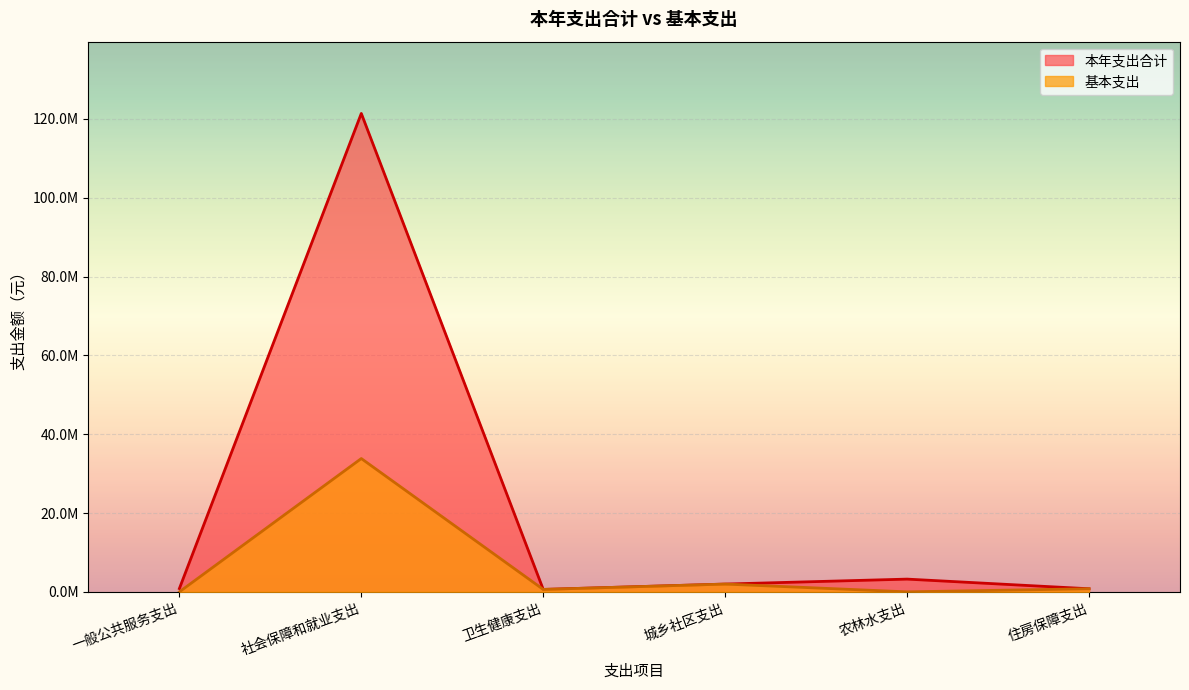

True or false: 本年支出合计 and 基本支出 cross at least once.

False